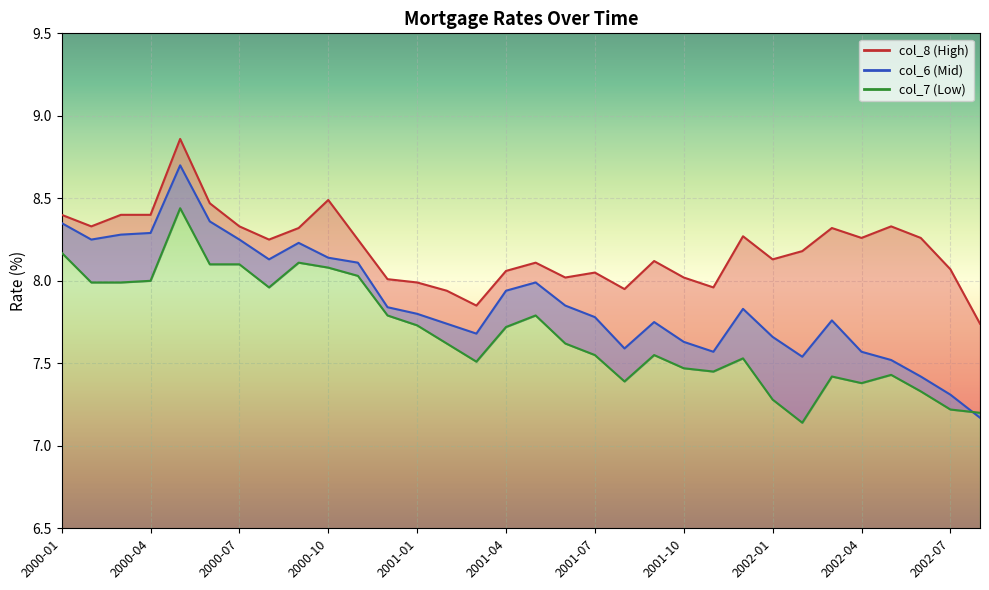

At how many categories does at least one series exceed 7?

32